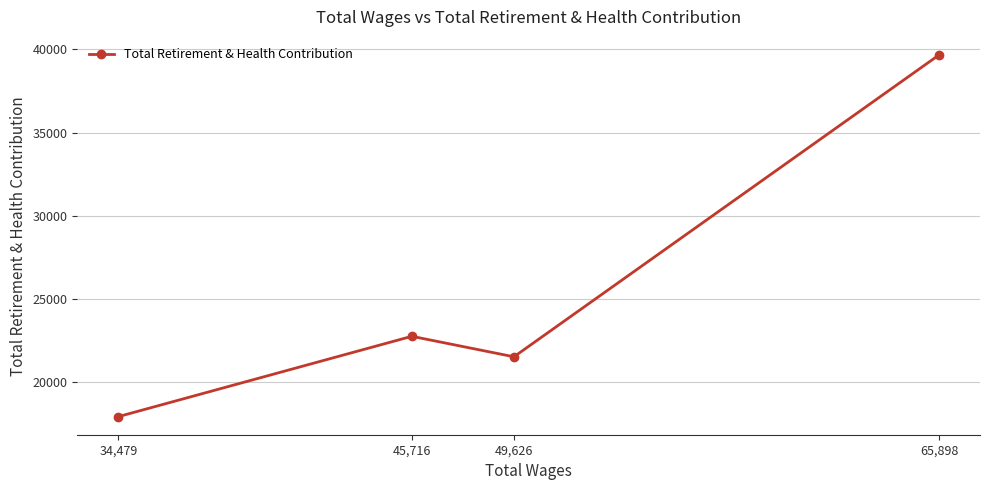

At which label does the data first exceed 22747?

65,898